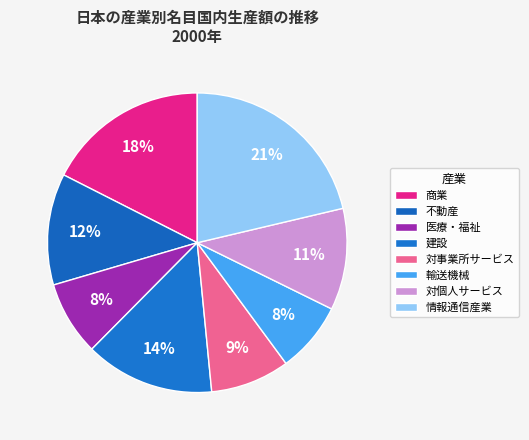

What is the smallest slice in the pie chart?

輸送機械